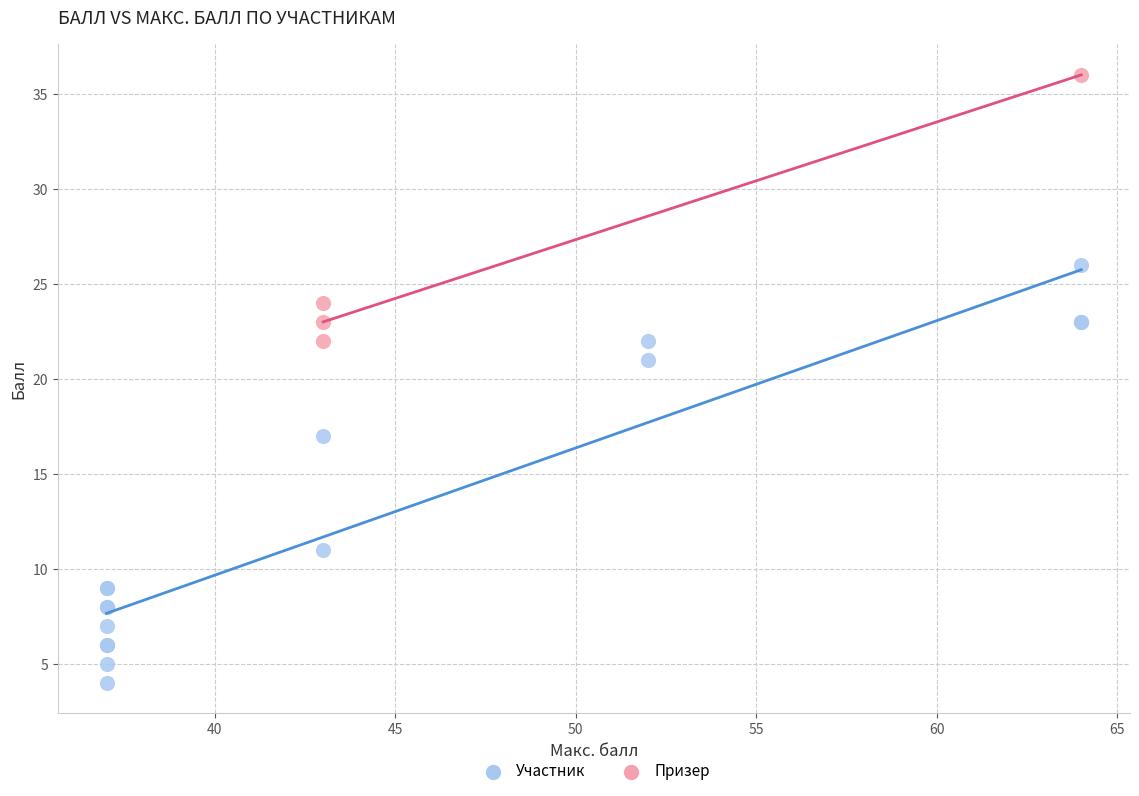

Which series has the largest Y range (max minus min)?

Участник